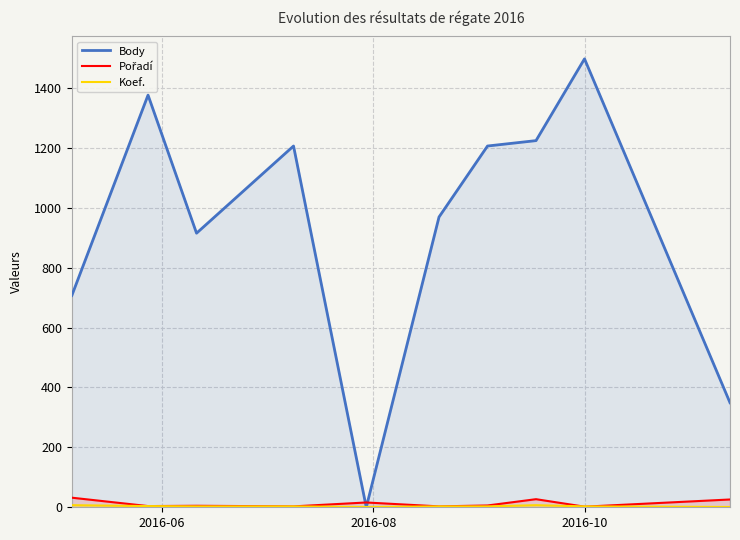

Which series has the largest range (max minus min)?

Body